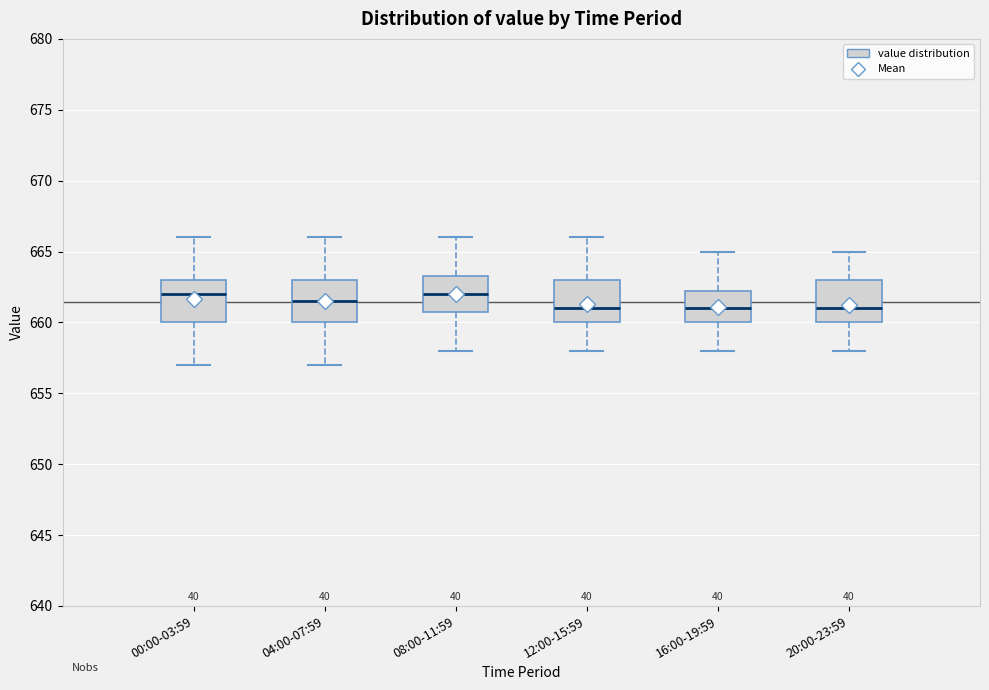

Where does the lower whisker of the box for 08:00-11:59 end on the y-axis? The values are not printed on the chart, so give them approximately, as read against the axis.

658.0